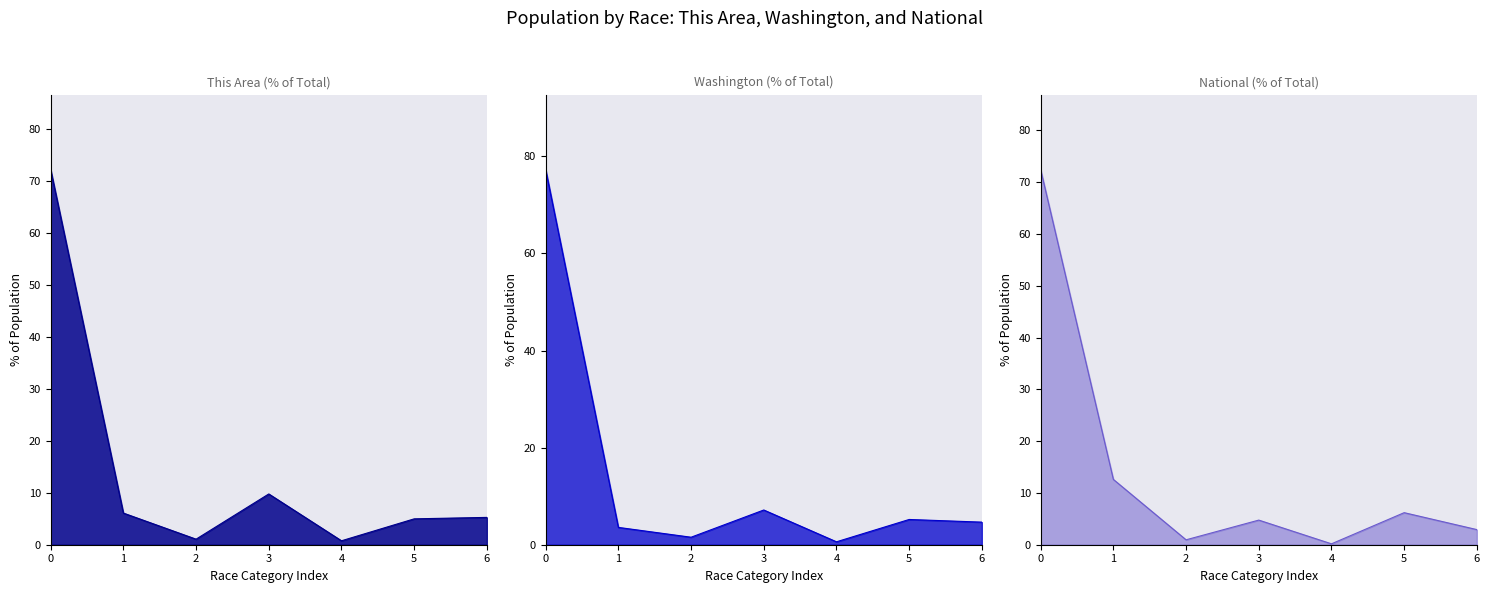

The value of National at 0 is 72.4. True or false?

True